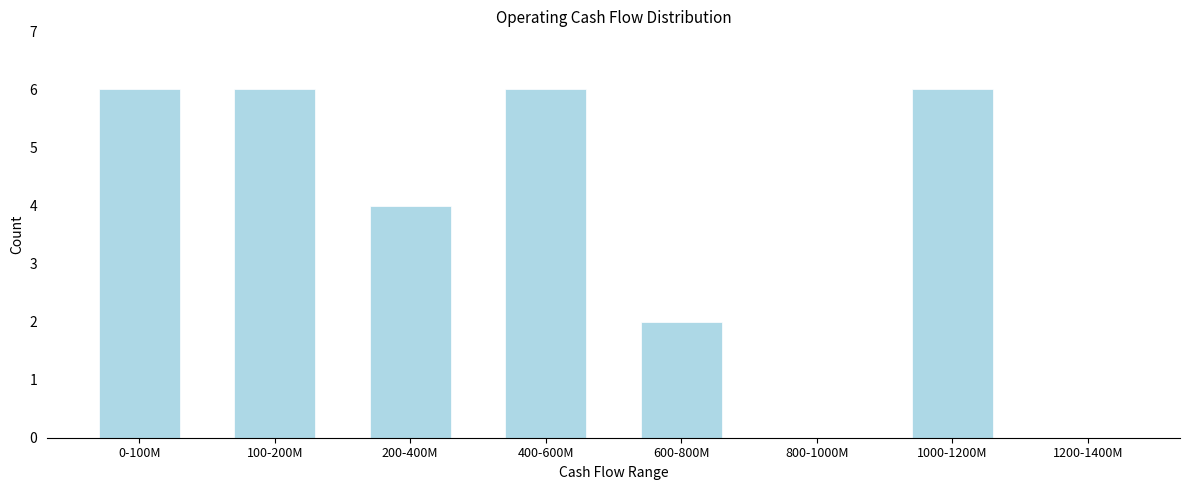

Reading left to right, extract all data points from this chart.

0-100M=6	100-200M=6	200-400M=4	400-600M=6	600-800M=2	800-1000M=0	1000-1200M=6	1200-1400M=0